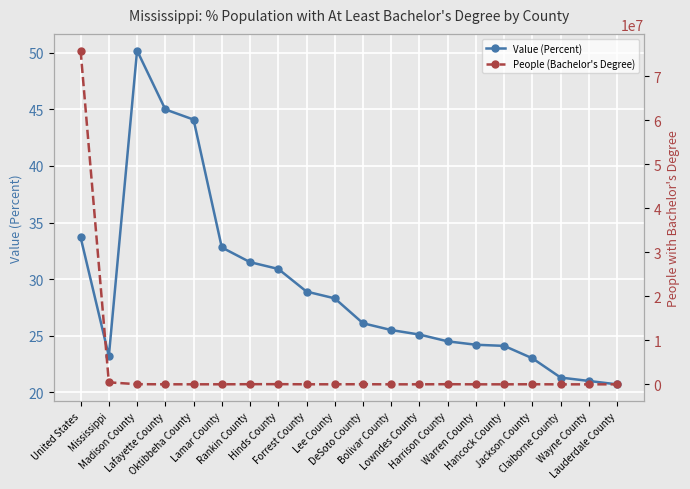

True or false: People (Bachelor's Degree) has a value of 17435.5 at Lauderdale County.

False